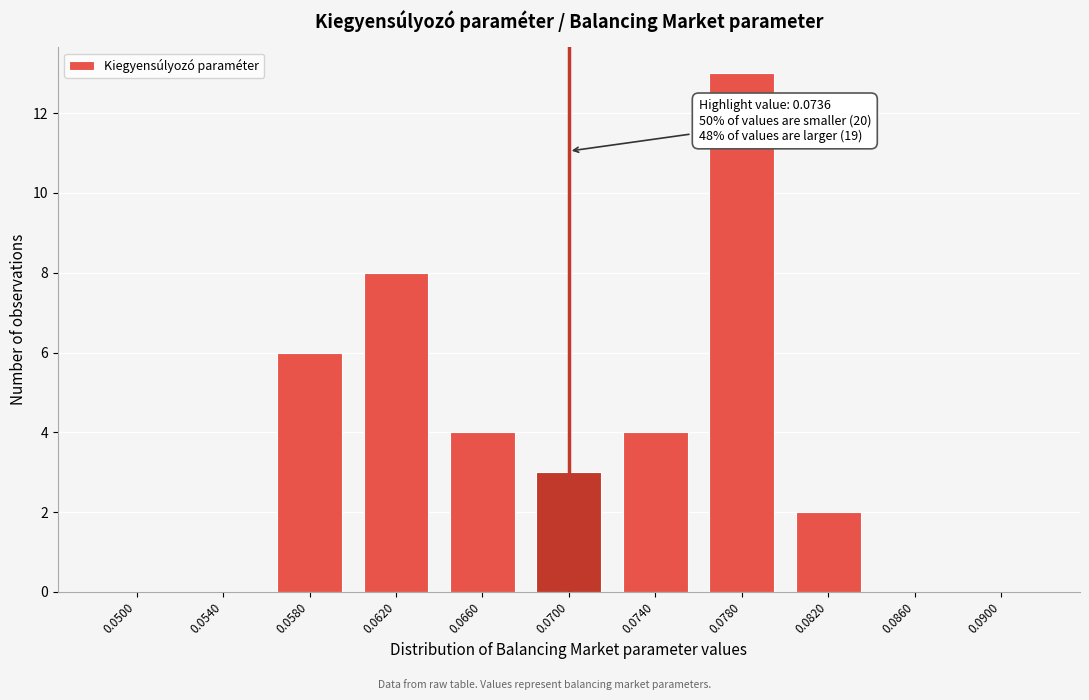

Reading left to right, what are all the values shown in this chart?

0.0500=0	0.0540=0	0.0580=6	0.0620=8	0.0660=4	0.0700=3	0.0740=4	0.0780=13	0.0820=2	0.0860=0	0.0900=0